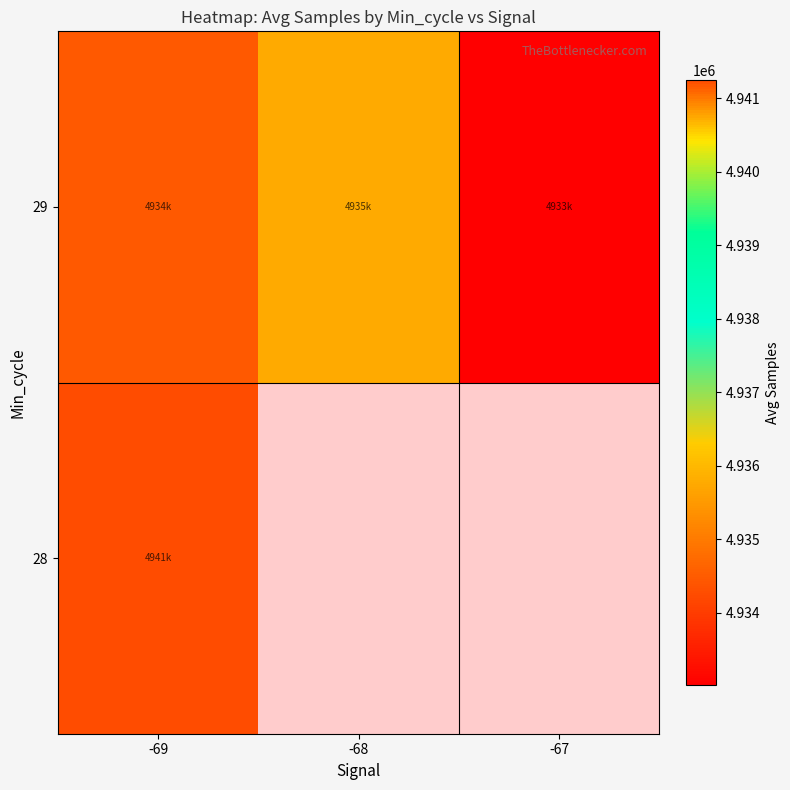

Which label corresponds to the smallest value in the chart?

-67